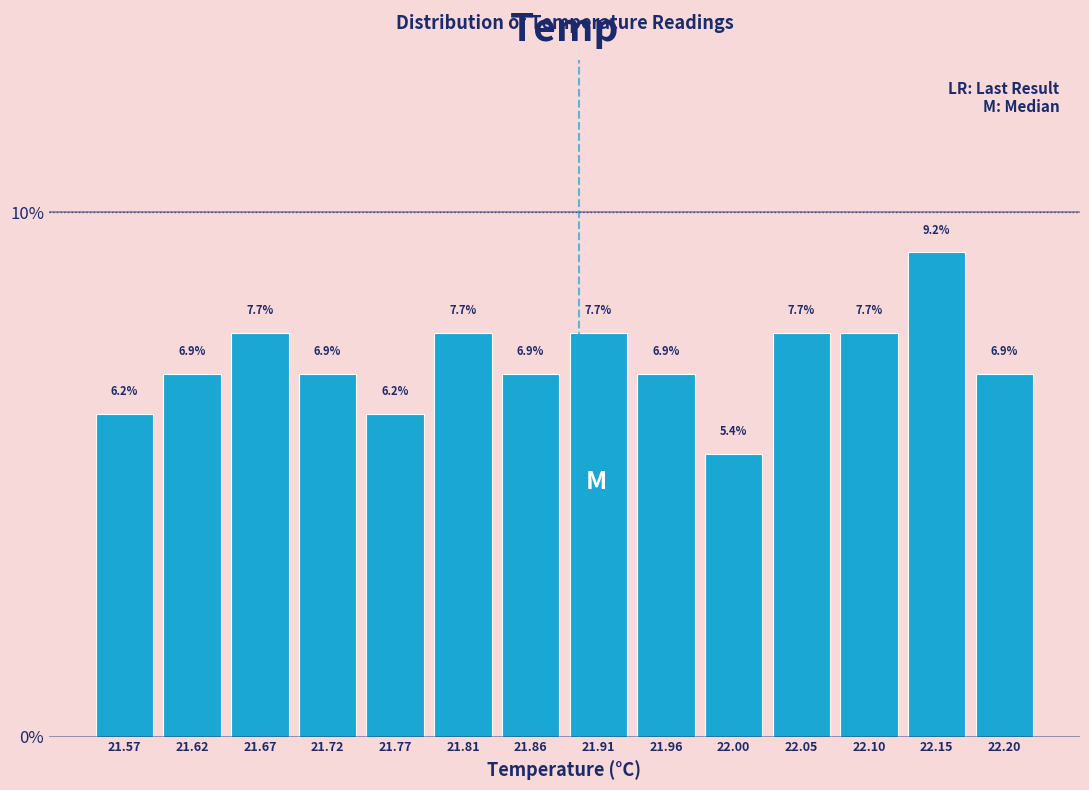

Over which range of the x-axis is the bar tallest?

22.125 to 22.170